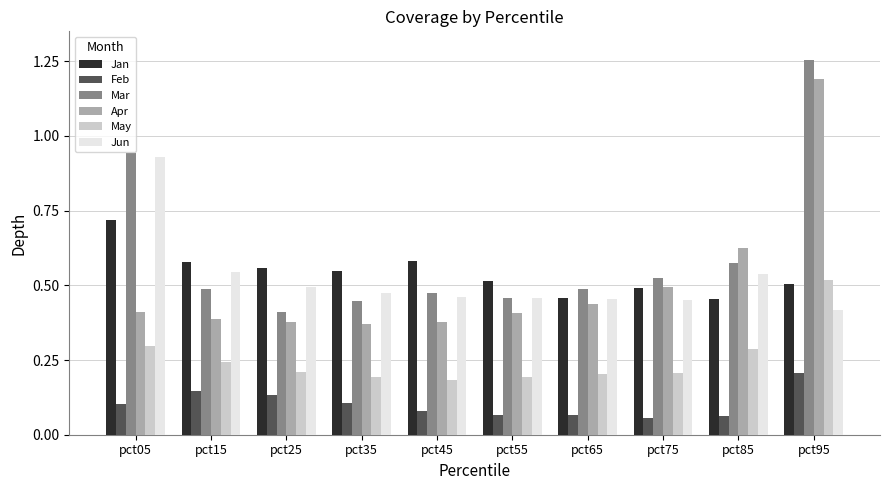

Does the chart contain any negative values?

No